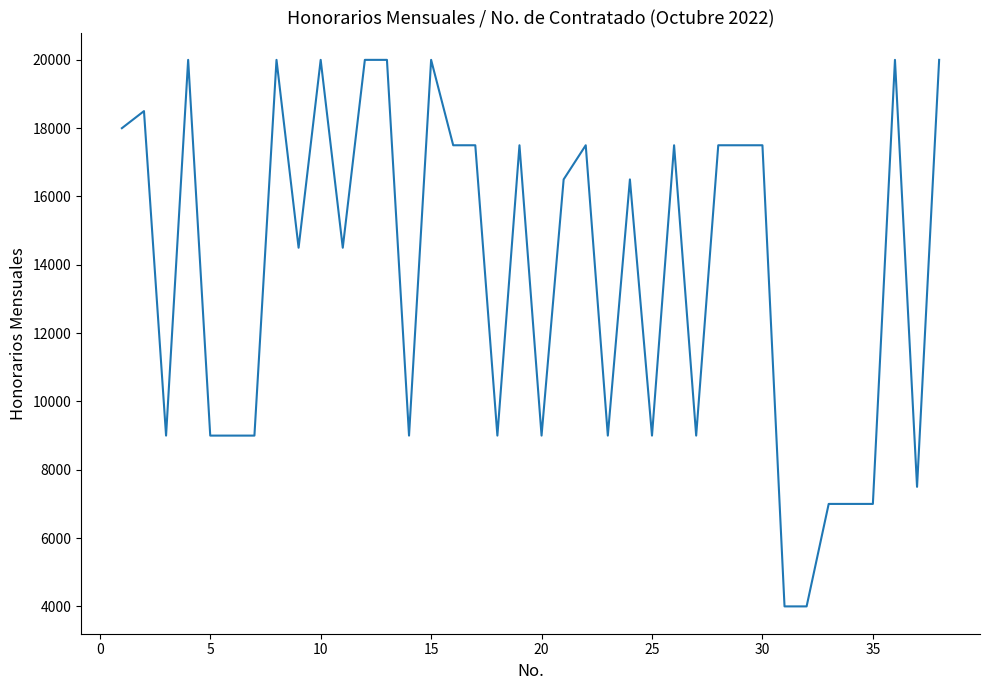

What is the greatest value displayed?

20000